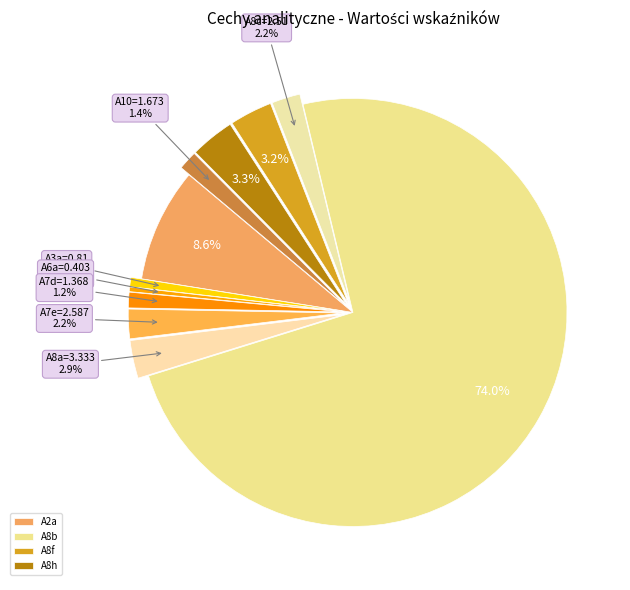

How many slices are in this pie chart?

11